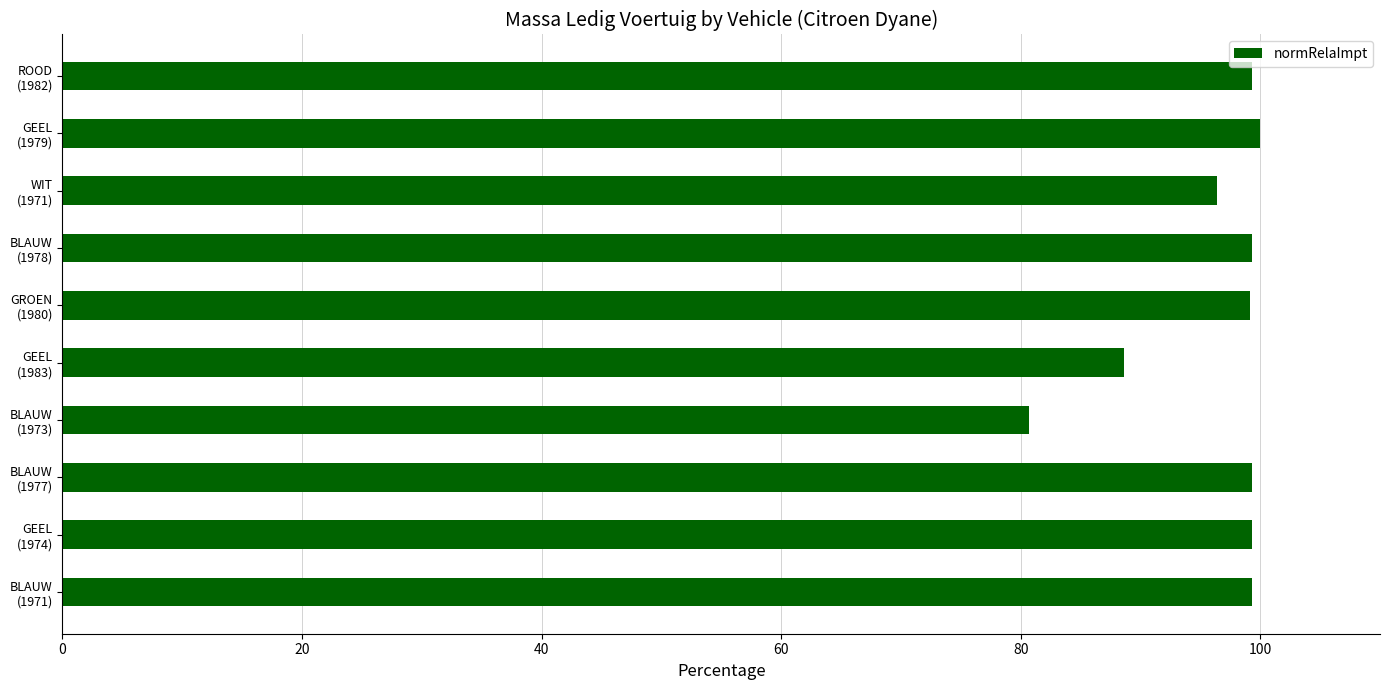

What is the maximum value shown in the chart?

100.0